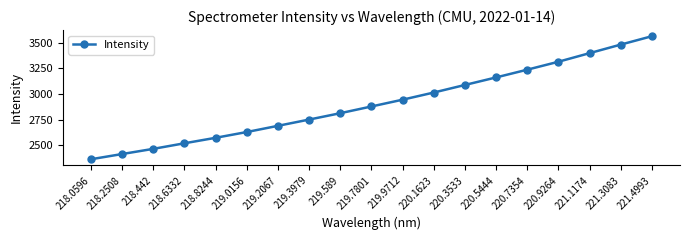

Which has a higher value, 220.5444 or 218.6332?

220.5444